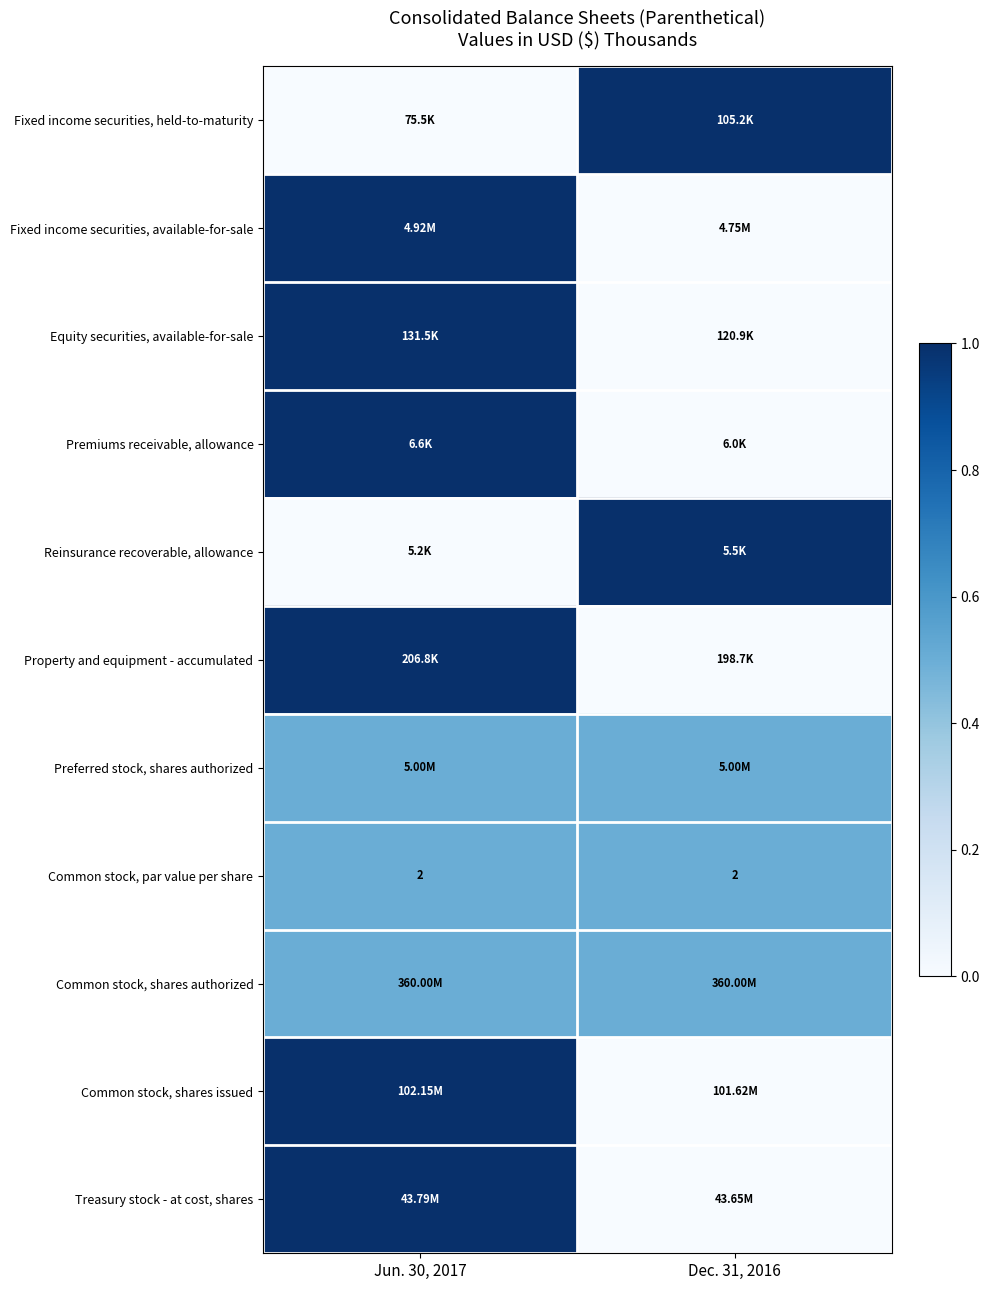

At which label is Common stock, shares authorized closest to 0?

Jun. 30, 2017